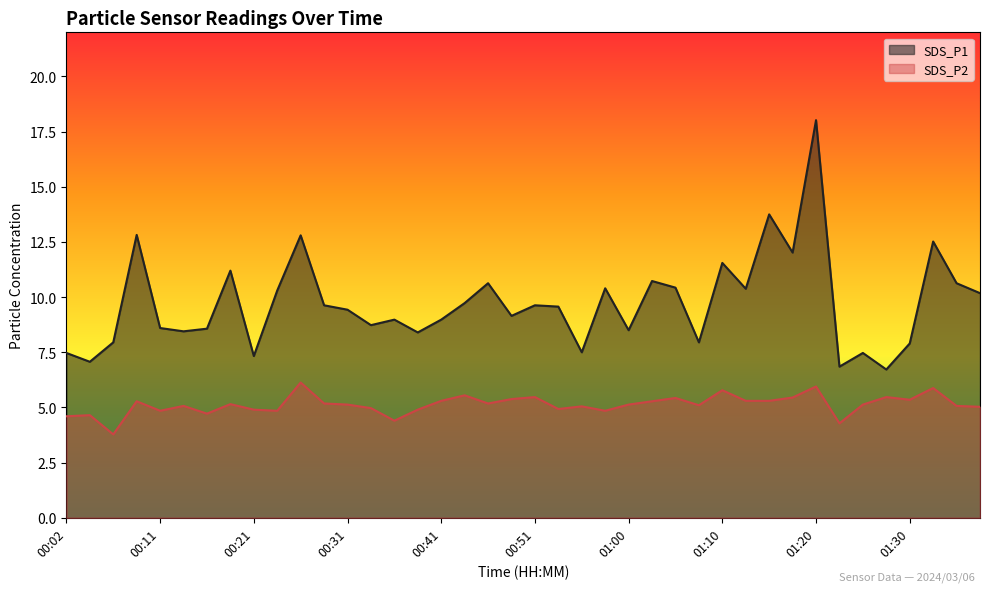

What is the label of the 13th point from the right?

01:08